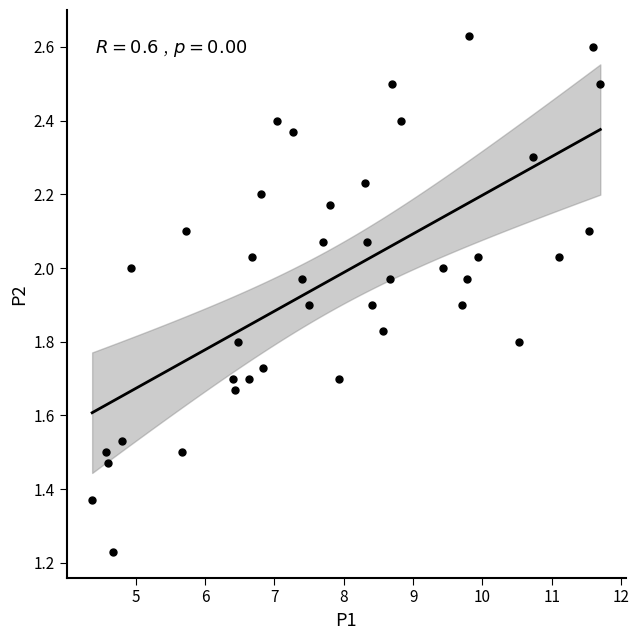

What is the range of X values (max minus min)?

7.3